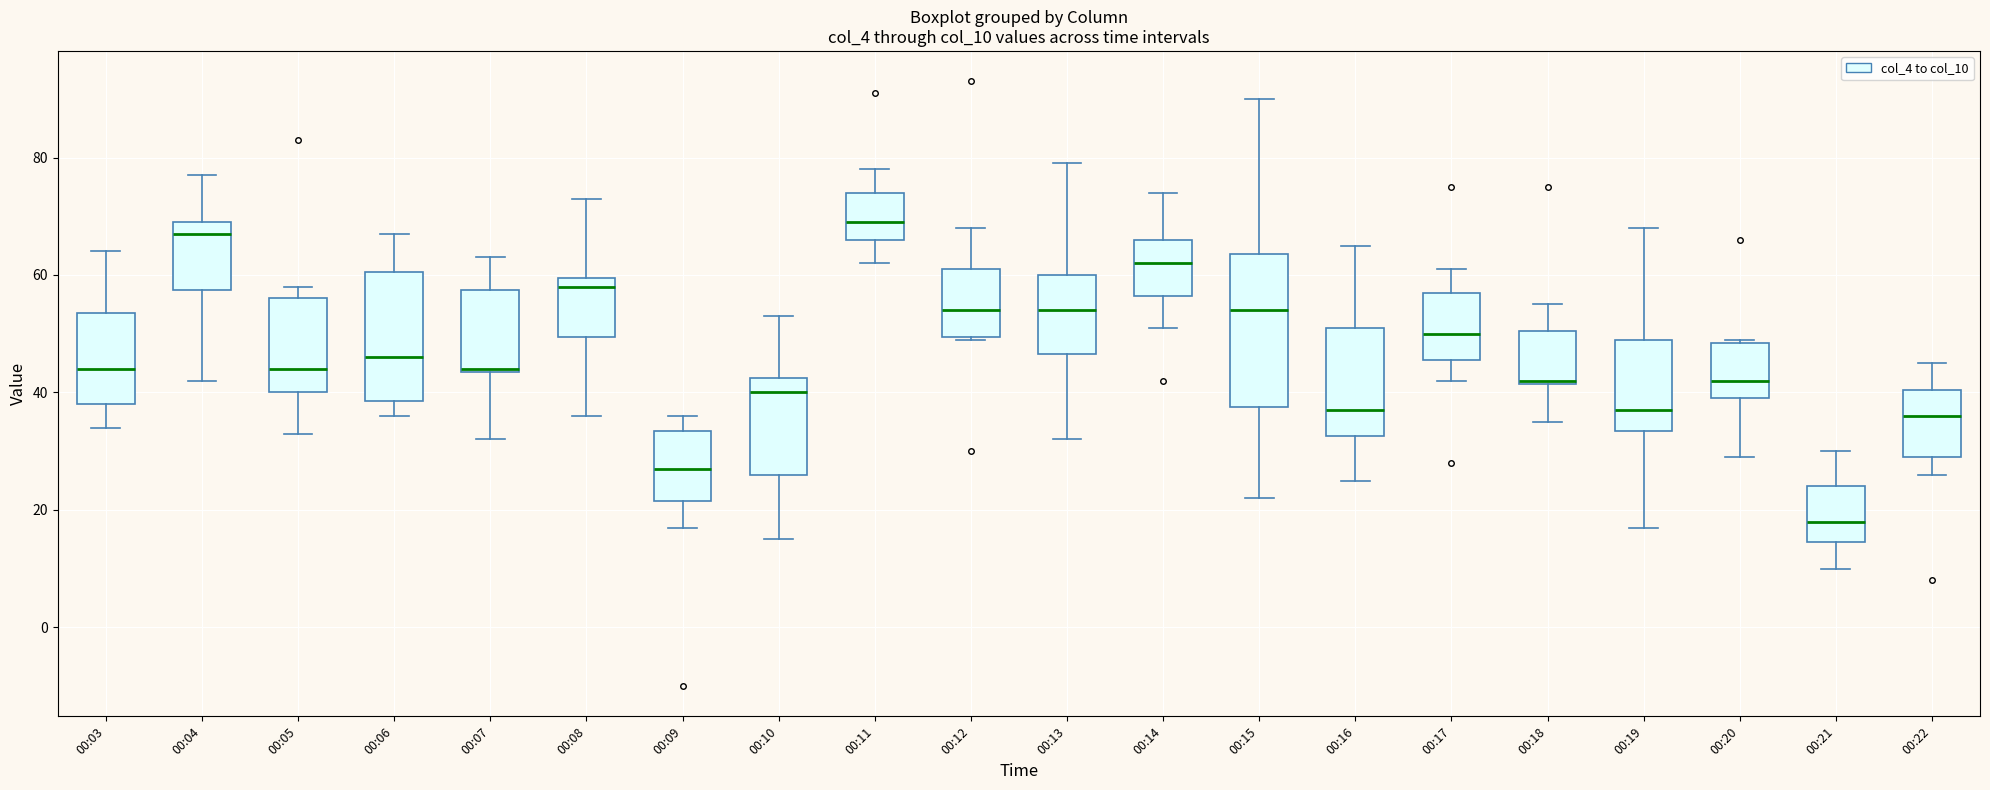

Where does the lower whisker of the box for 00:15 end on the y-axis? The values are not printed on the chart, so give them approximately, as read against the axis.

22